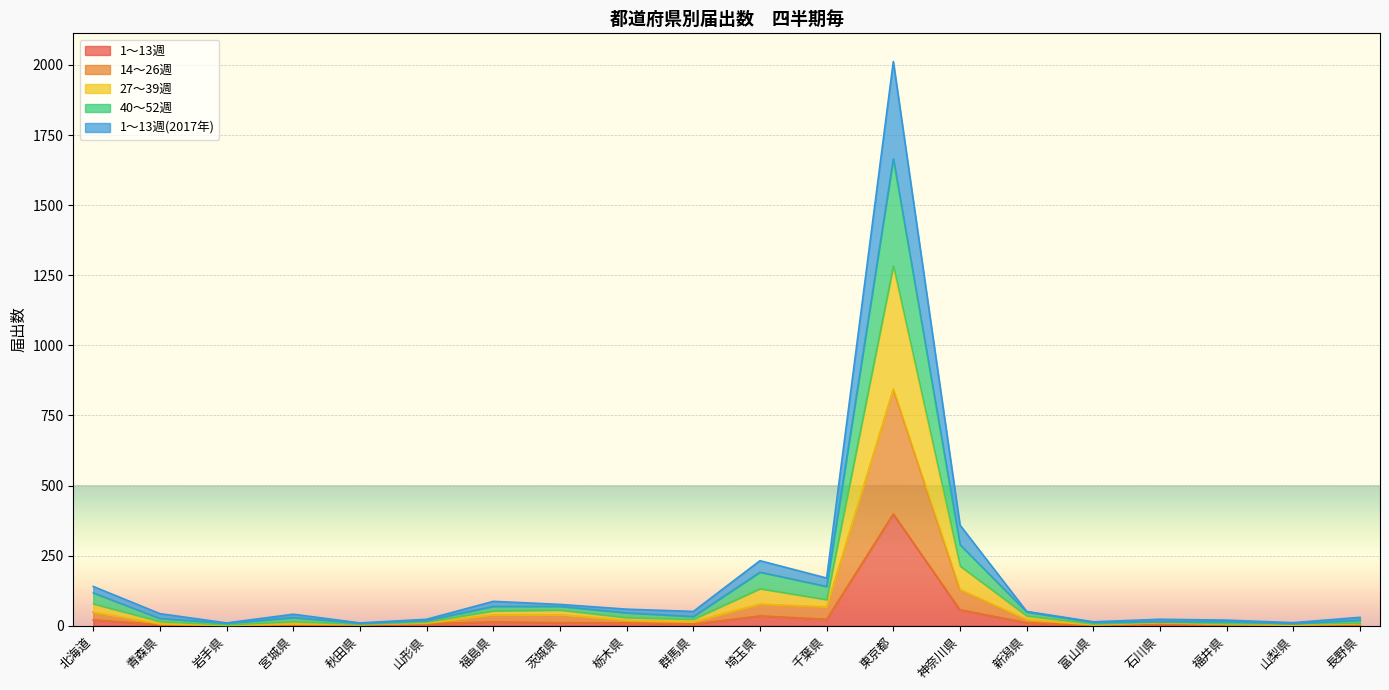

What is the label of the 1st point from the left?

北海道